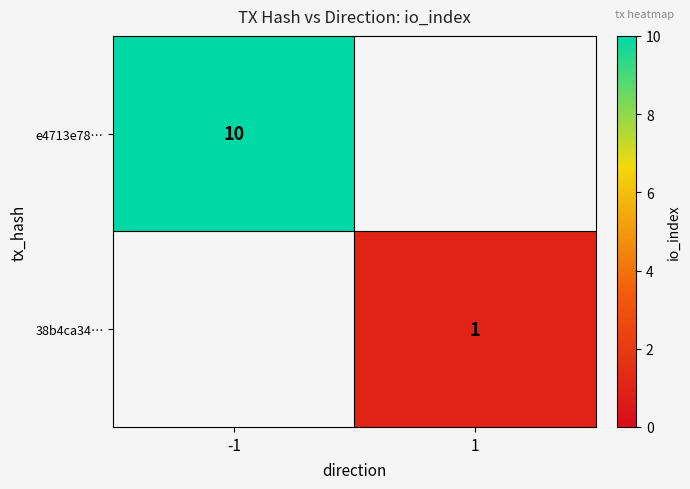

True or false: 38b4ca34… has a value of 1 at 1.

True